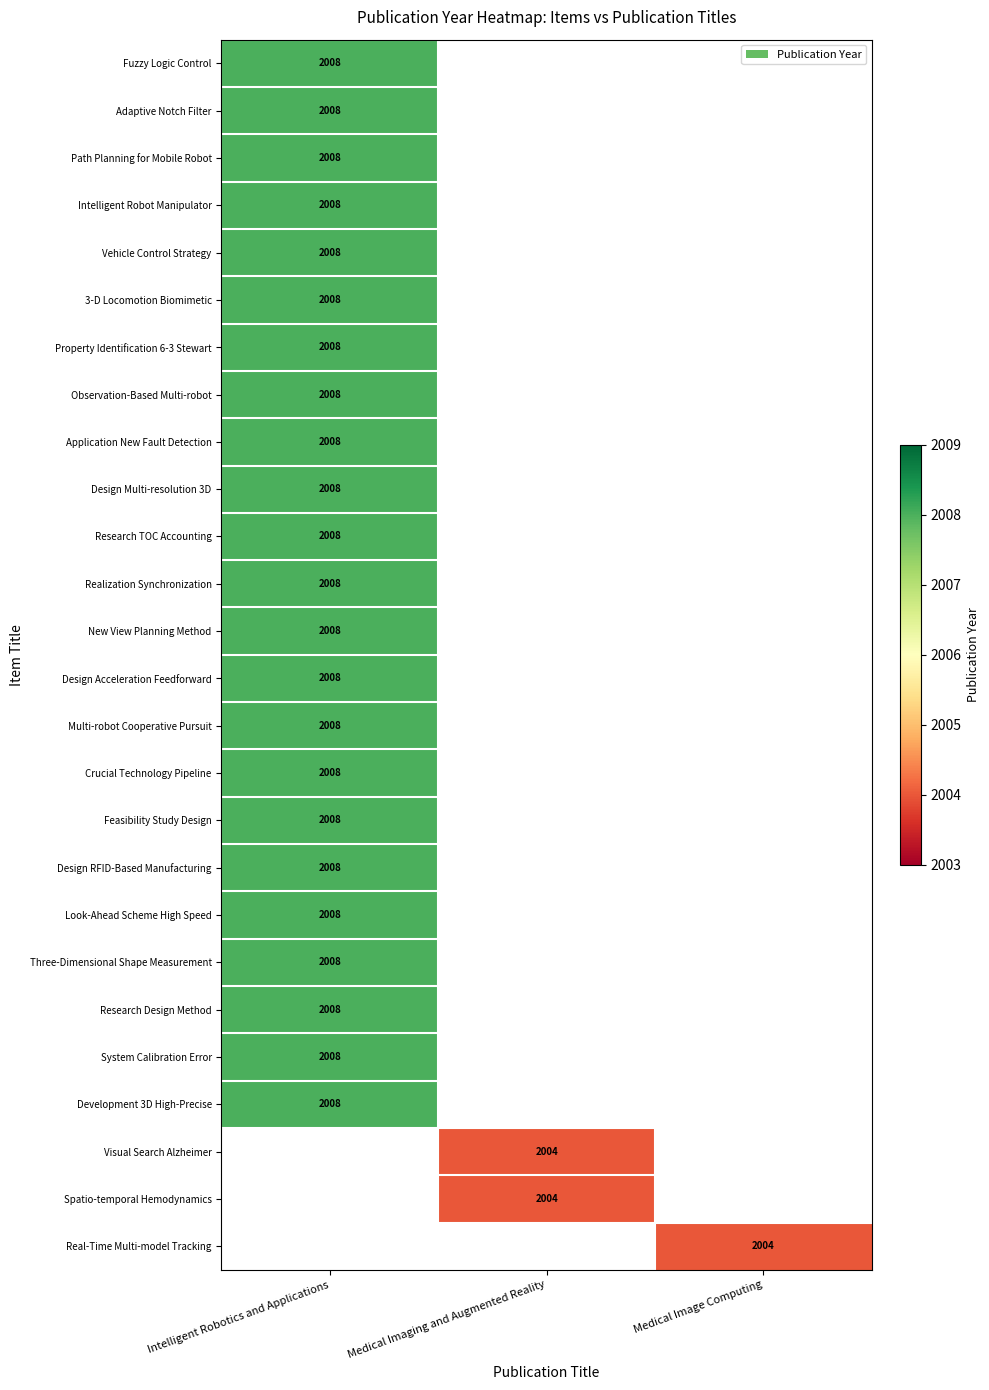

The value of Design Multi-resolution 3D at Intelligent Robotics and Applications is 2008. True or false?

True